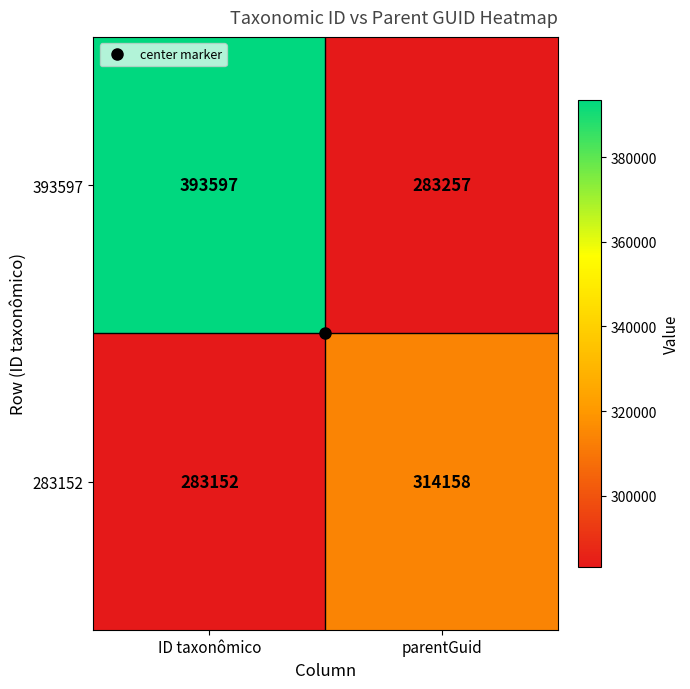

What is the total value across all series at parentGuid?

597415